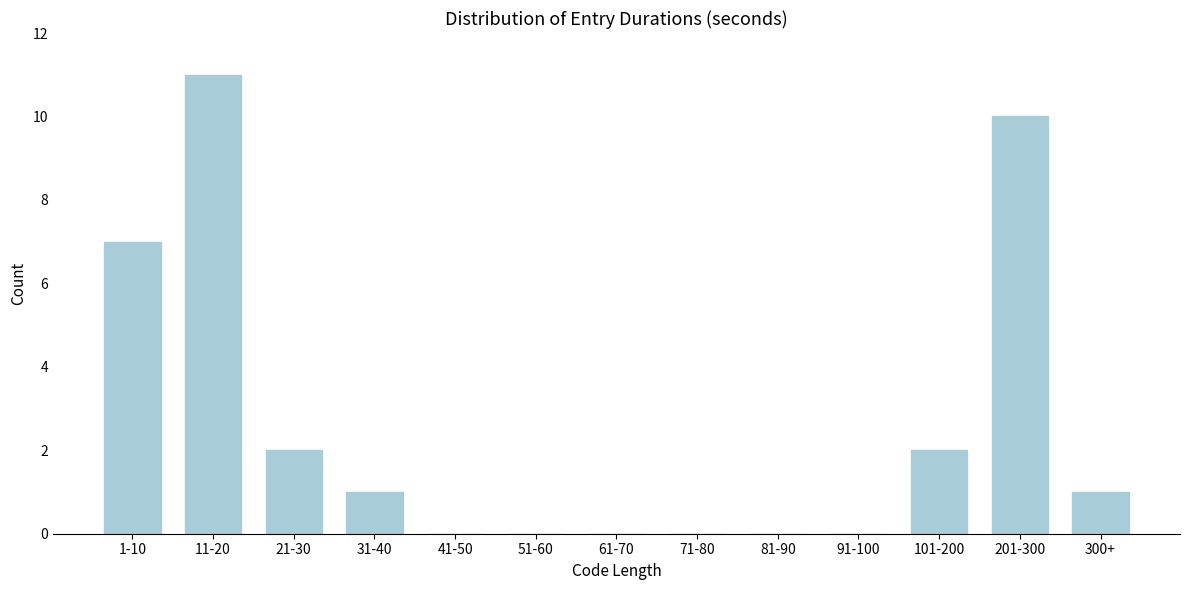

Reading left to right, extract all data points from this chart.

1-10=7	11-20=11	21-30=2	31-40=1	41-50=0	51-60=0	61-70=0	71-80=0	81-90=0	91-100=0	101-200=2	201-300=10	300+=1